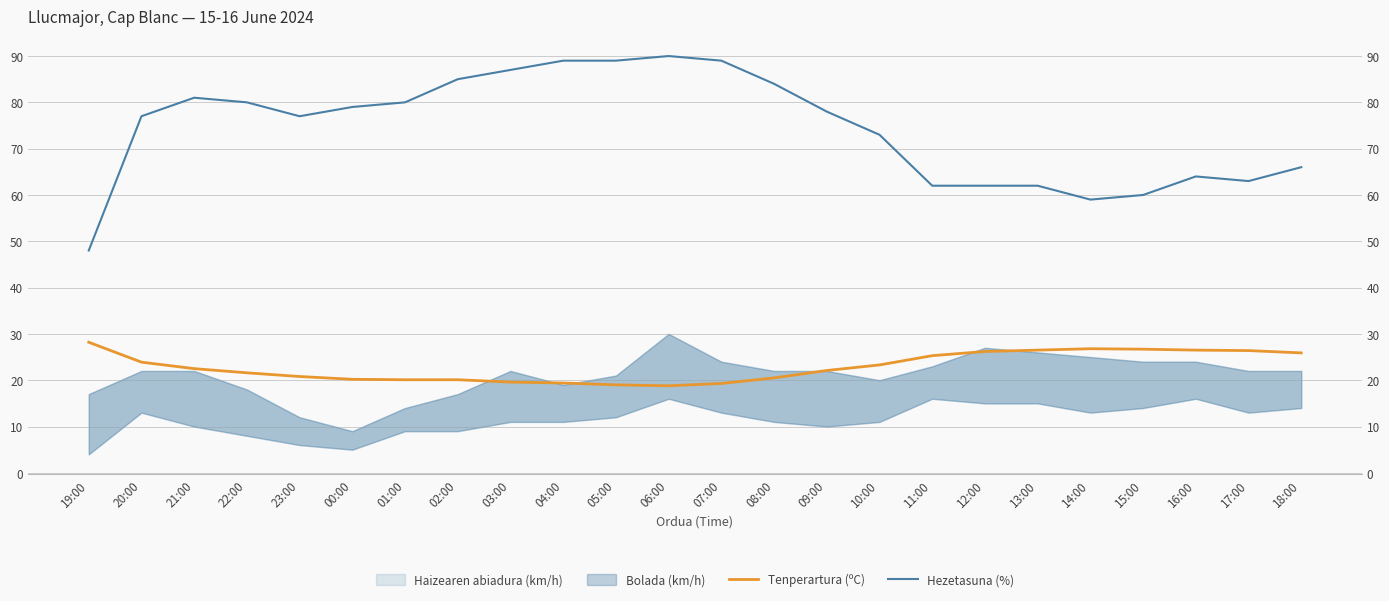

How many interior local valleys does the Hezetasuna (%) series have?

3